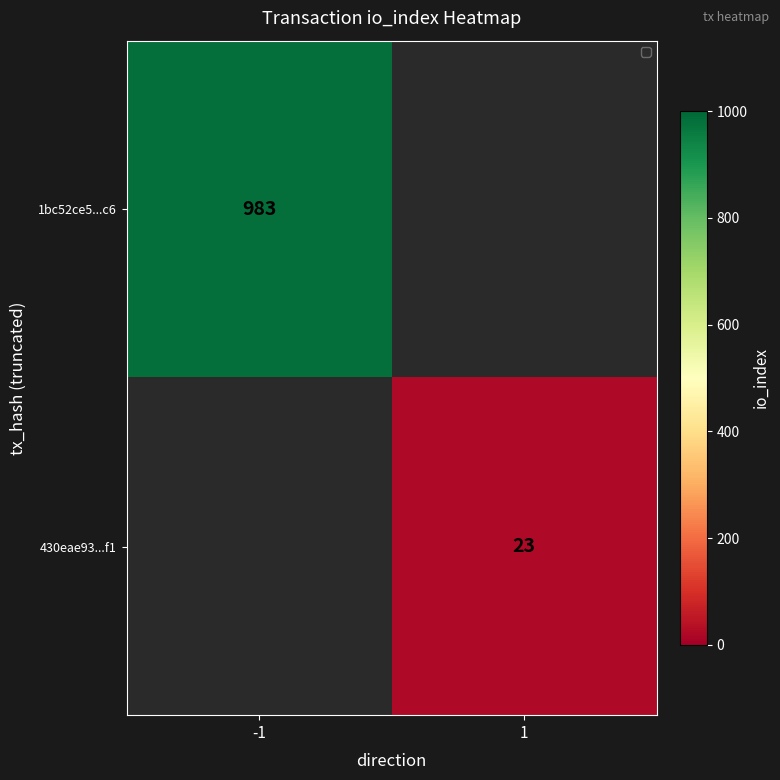

The 430eae93...f1 series shows 10 at 1. True or false?

False